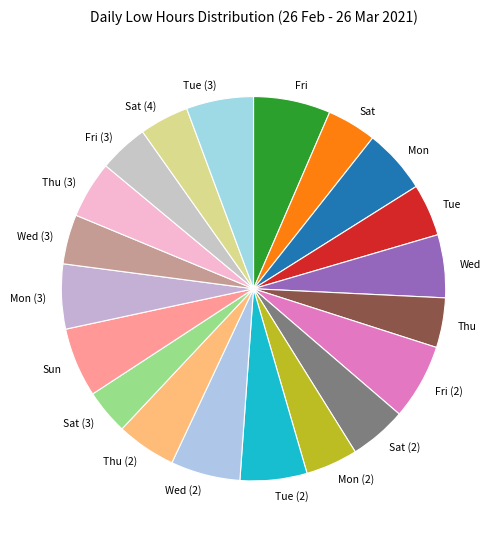

How many segments does this pie chart have?

20